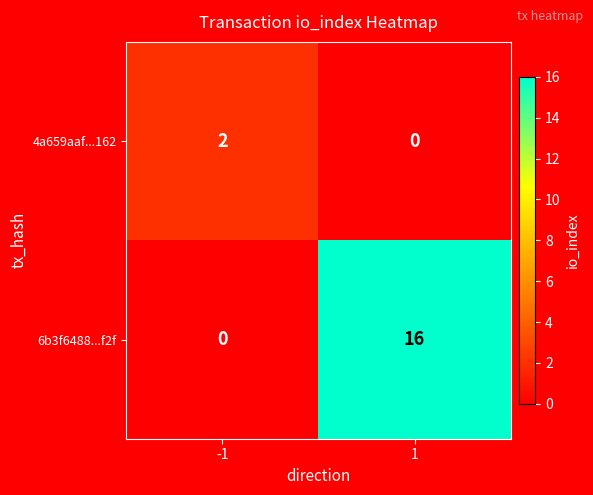

What is the difference between the 6b3f6488...f2f values at 1 and -1?

16